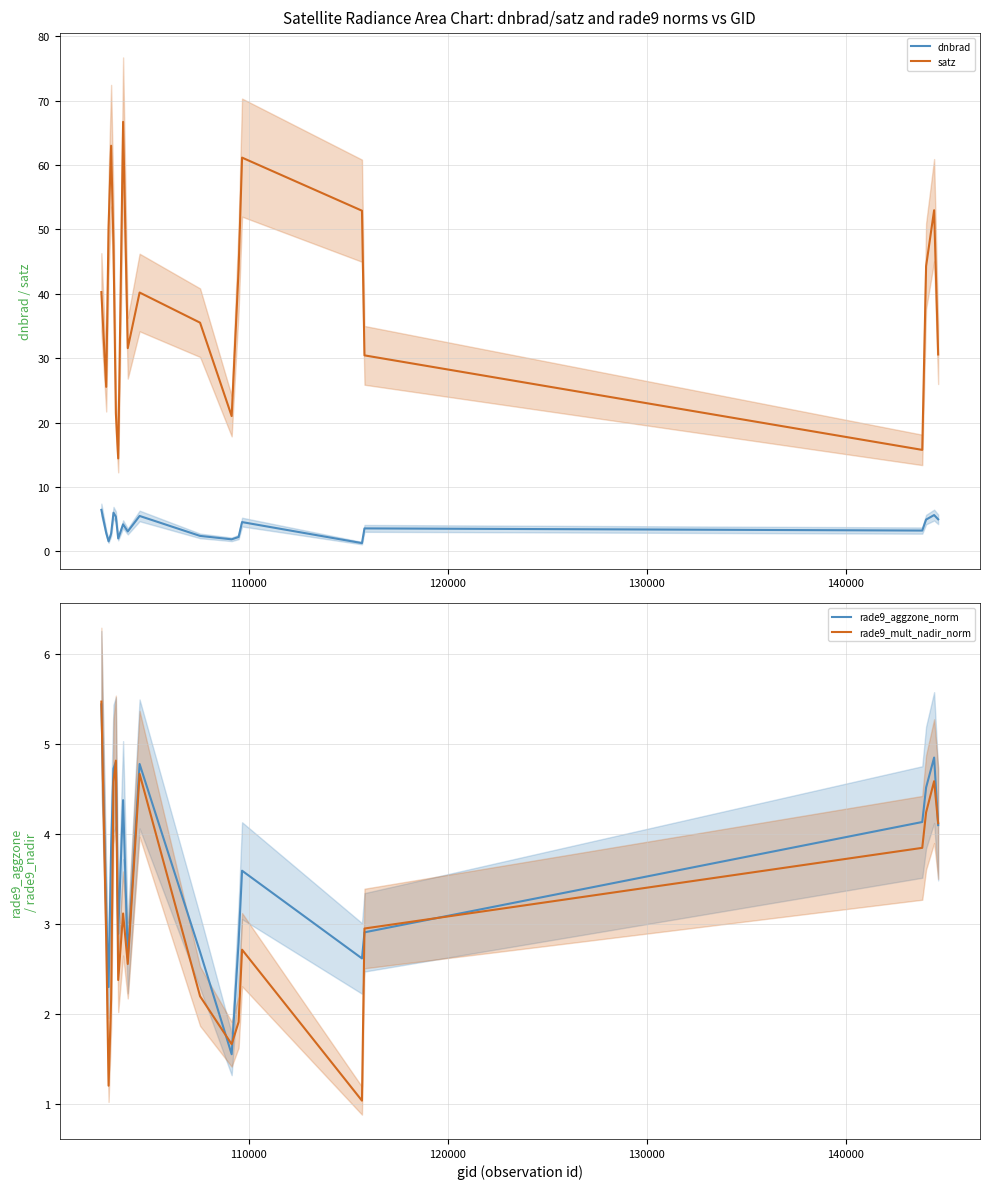

What is the value of the rade9_mult_nadir_norm point at the 13th from the left?

1.9